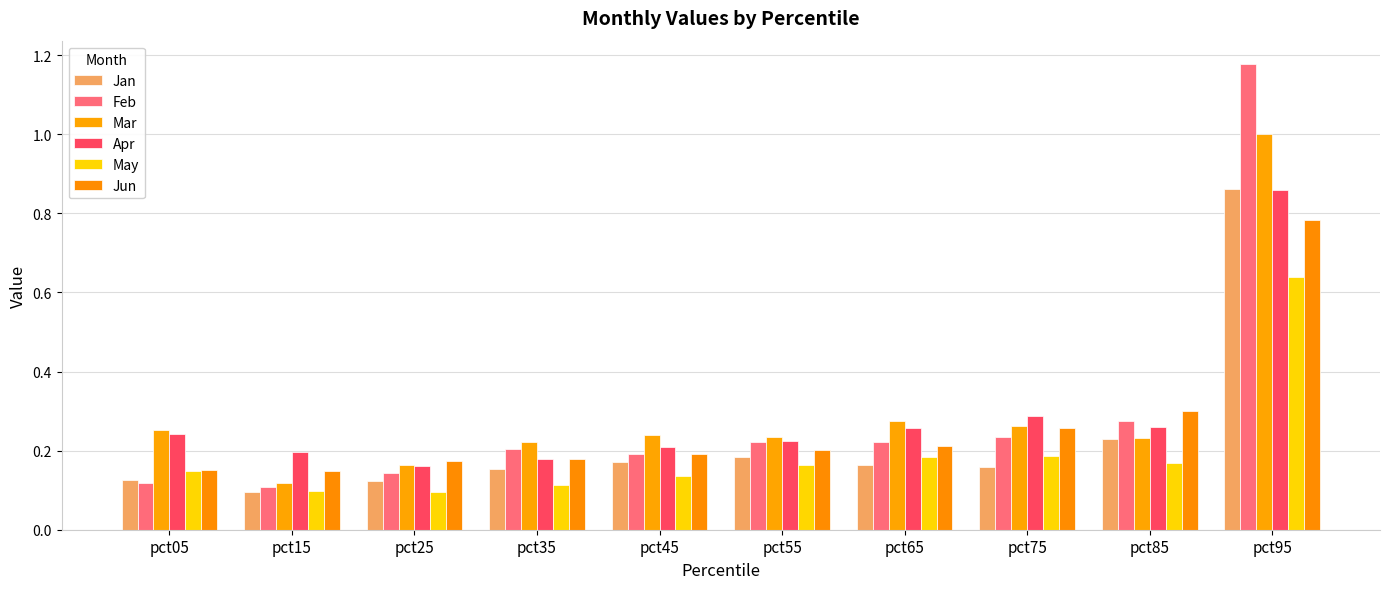

Which has a higher value, pct95 or pct35?

pct95